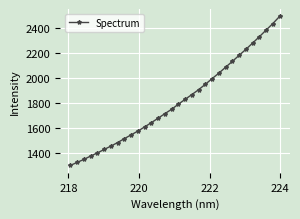

True or false: the data has more than 2 interior local peaks.

False